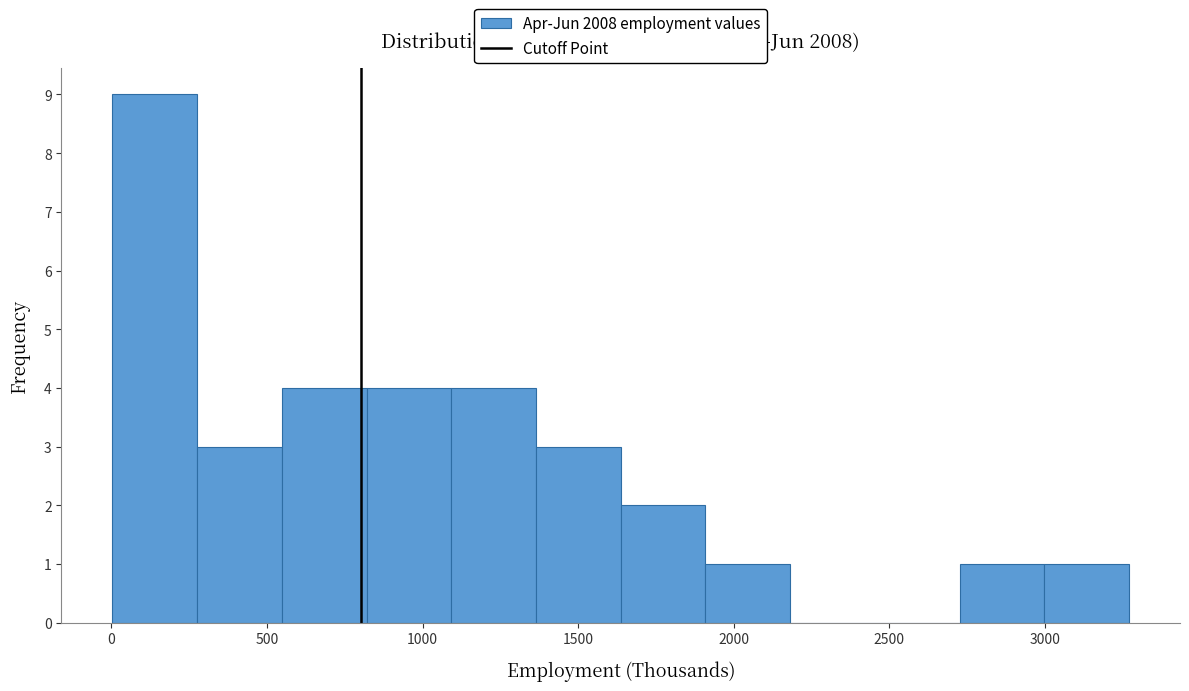

How tall is the bar that spans 1650 to 1900 on the x-axis? Neither the bar edges nor the heights are printed on the chart, so give them approximately, as read against the axes.

2